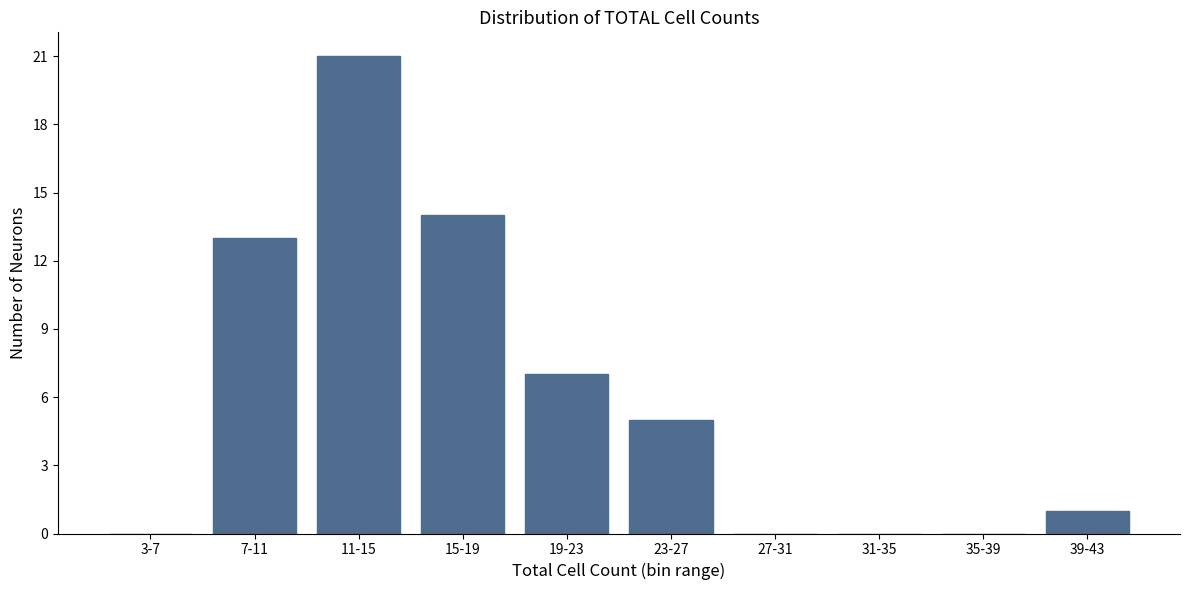

Reading left to right, what are all the values shown in this chart?

3-7=0	7-11=13	11-15=21	15-19=14	19-23=7	23-27=5	27-31=0	31-35=0	35-39=0	39-43=1